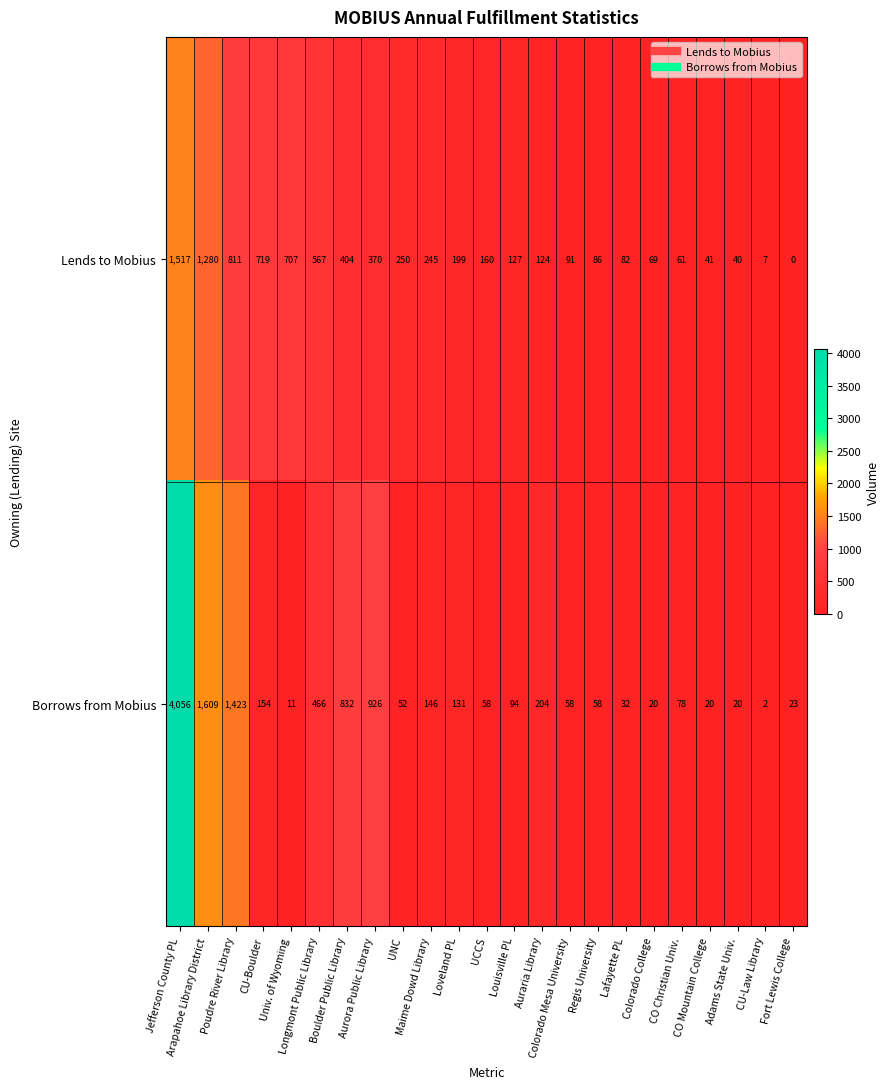

What is the sum of all Borrows from Mobius values?

10473